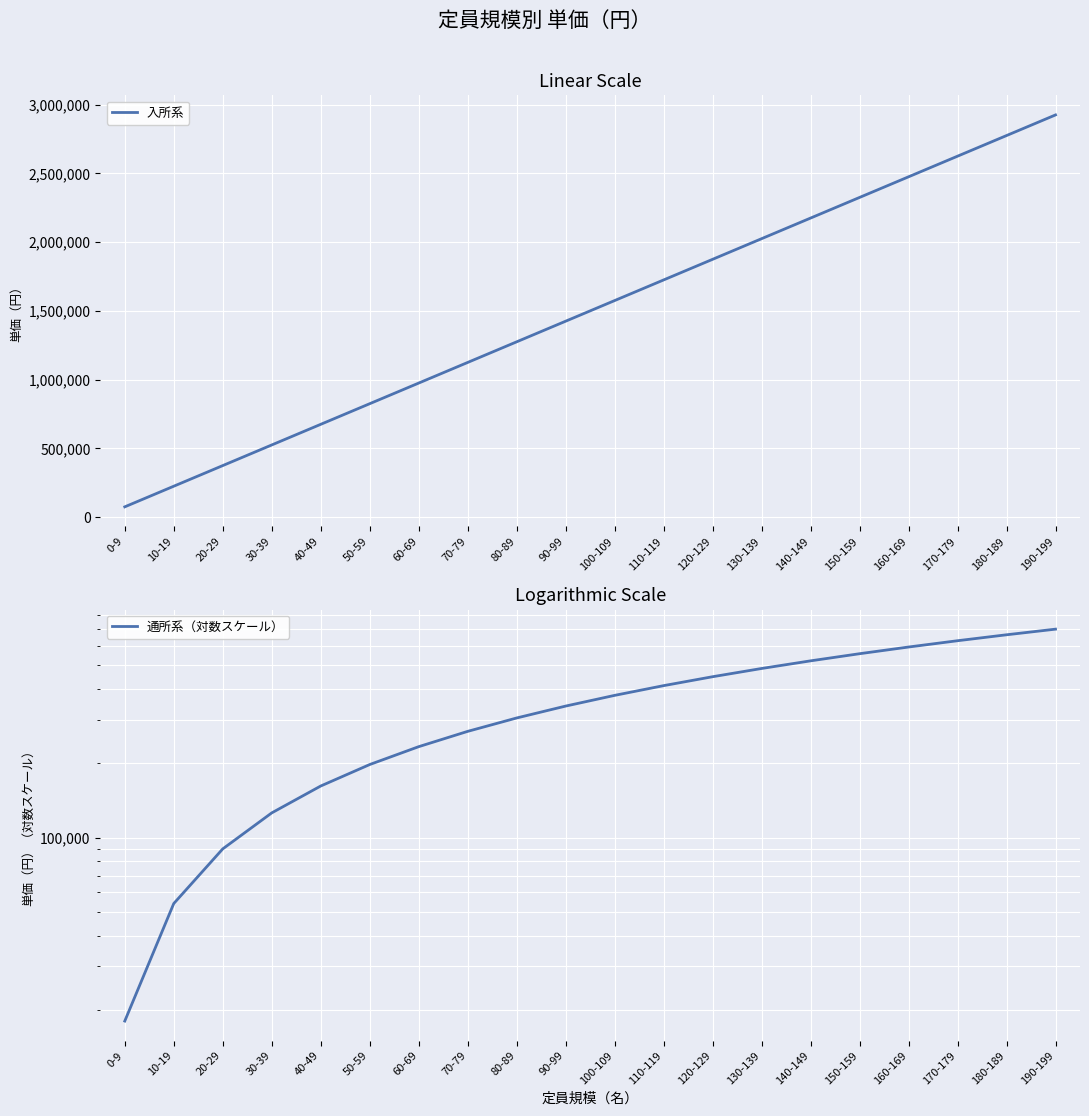

True or false: 入所系 and 通所系（対数スケール） intersect in this chart.

False